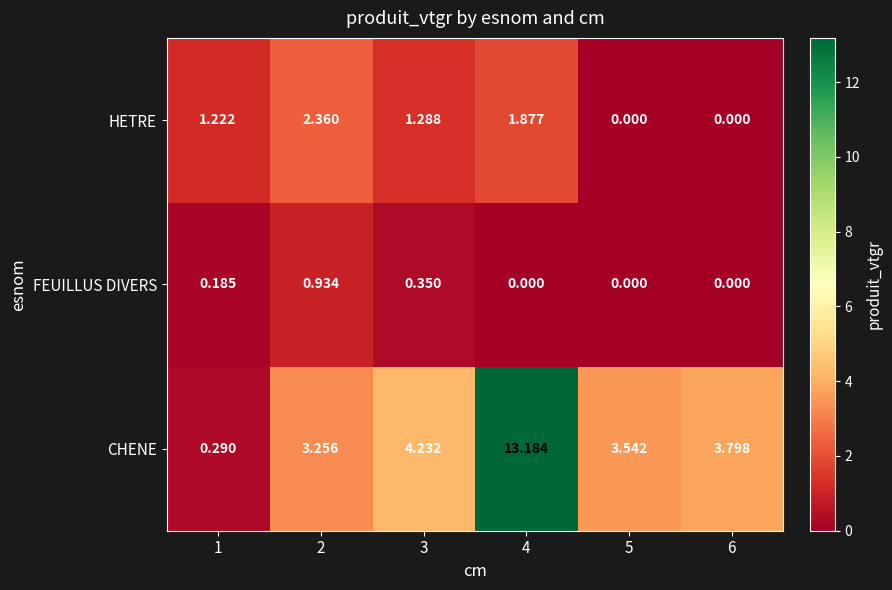

List the series in order of their overall mean, highest first.

CHENE, HETRE, FEUILLUS DIVERS